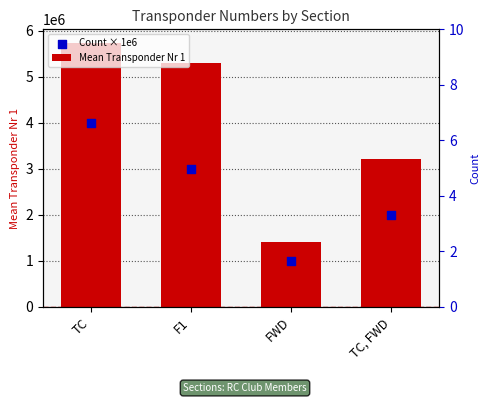

What is the total value across all series at TC?

9747917.5